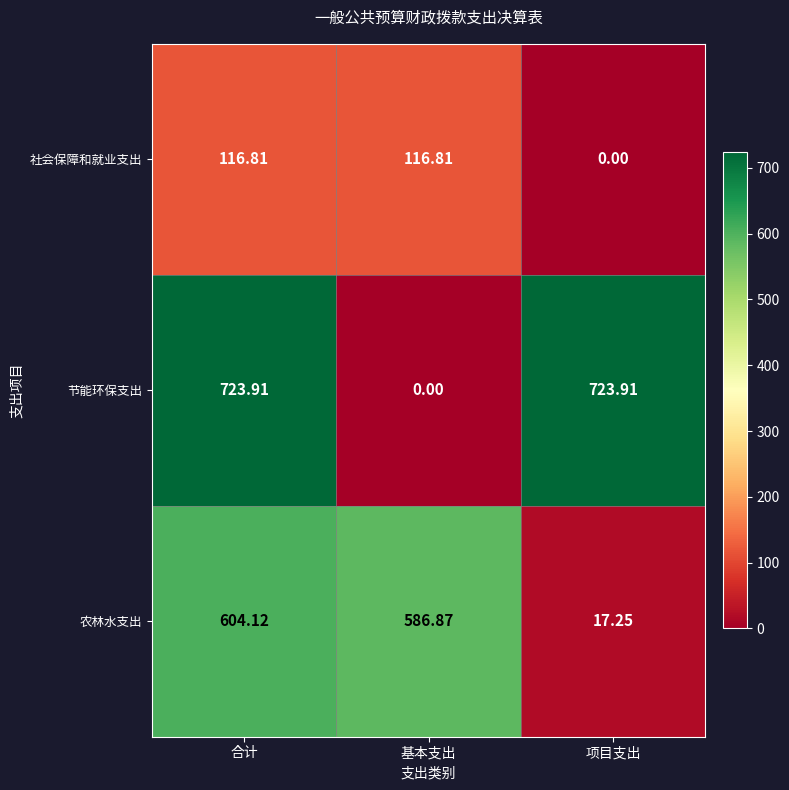

Is the value of 节能环保支出 at 项目支出 greater than the value of 农林水支出 at 项目支出?

Yes